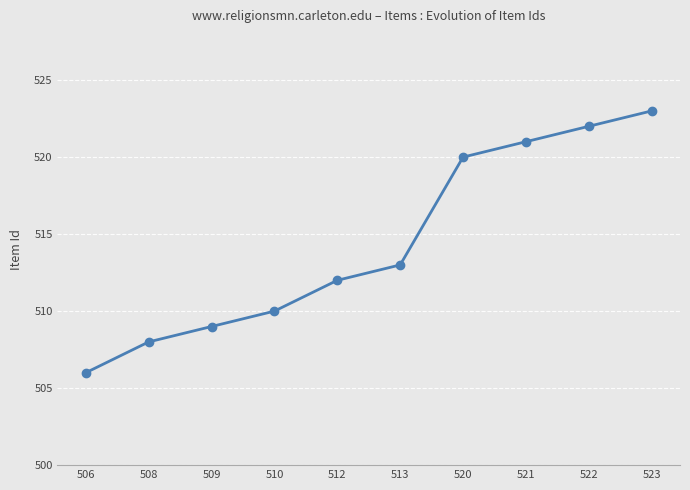

What is the greatest value displayed?

523